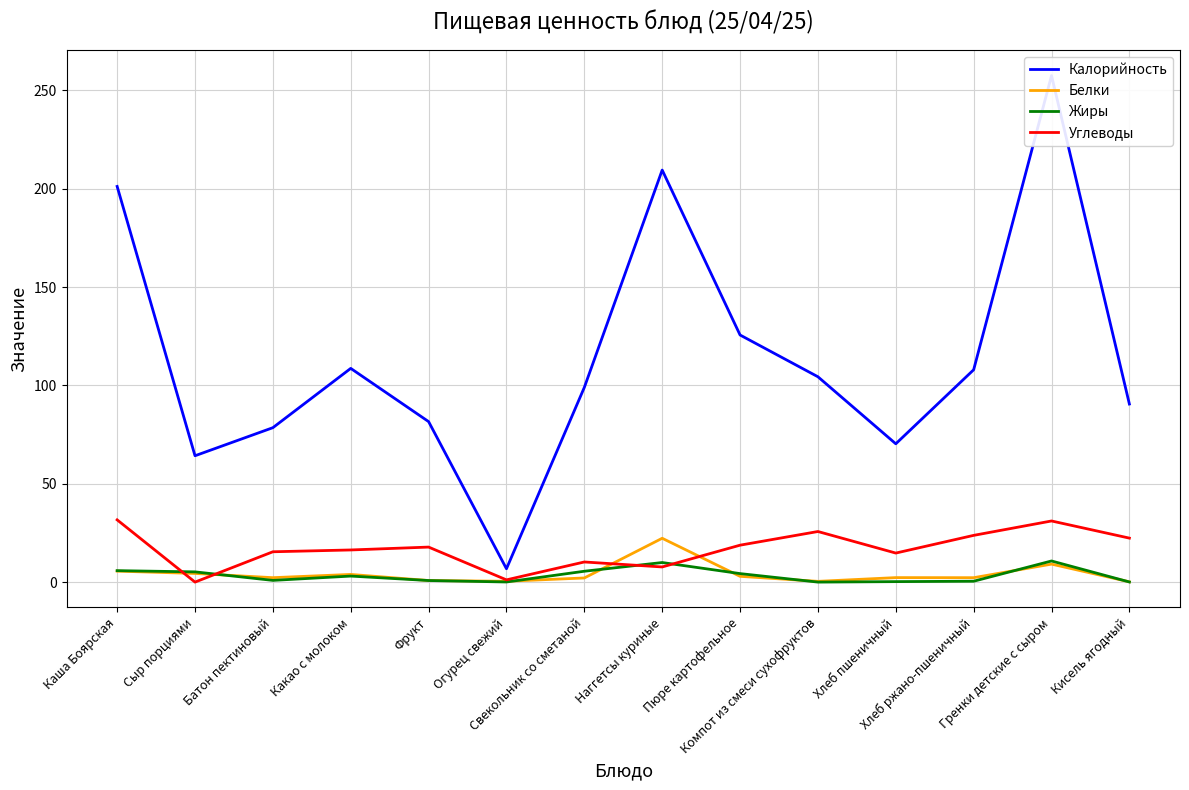

How many lines are shown in the chart?

4